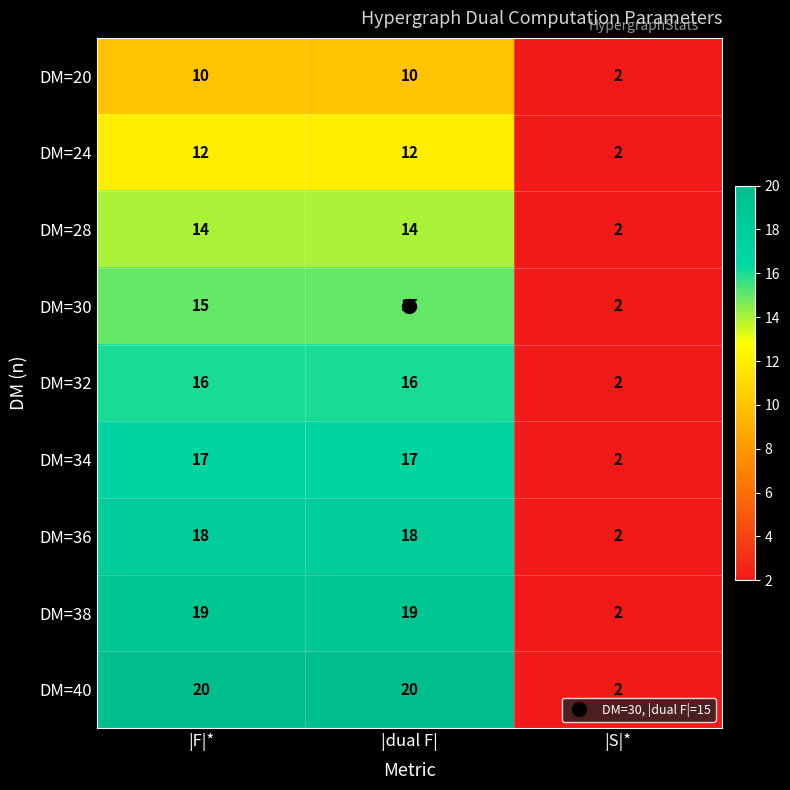

The DM=28 series shows 14 at |F|*. True or false?

True